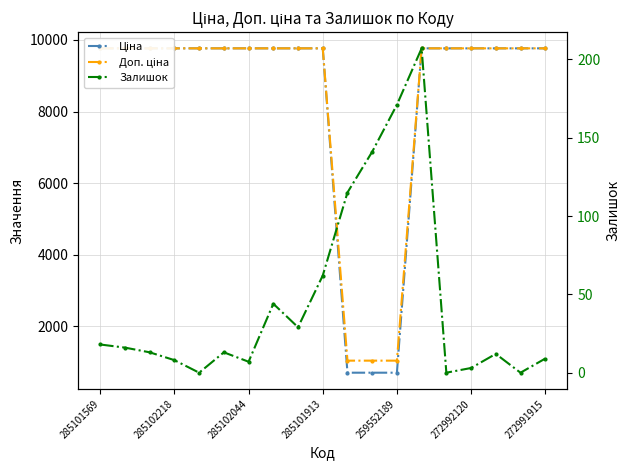

Where is Доп. ціна nearest to the value 5403?

10